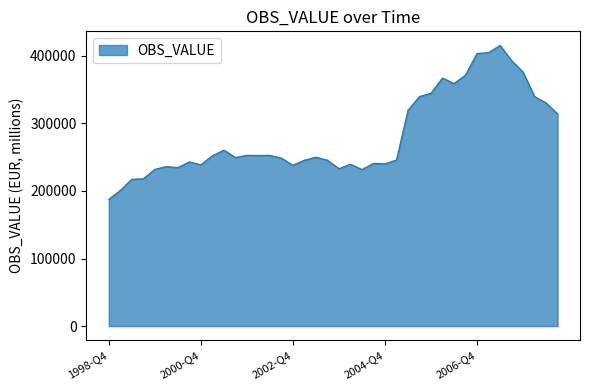

What is the minimum value shown in the chart?

187716.6